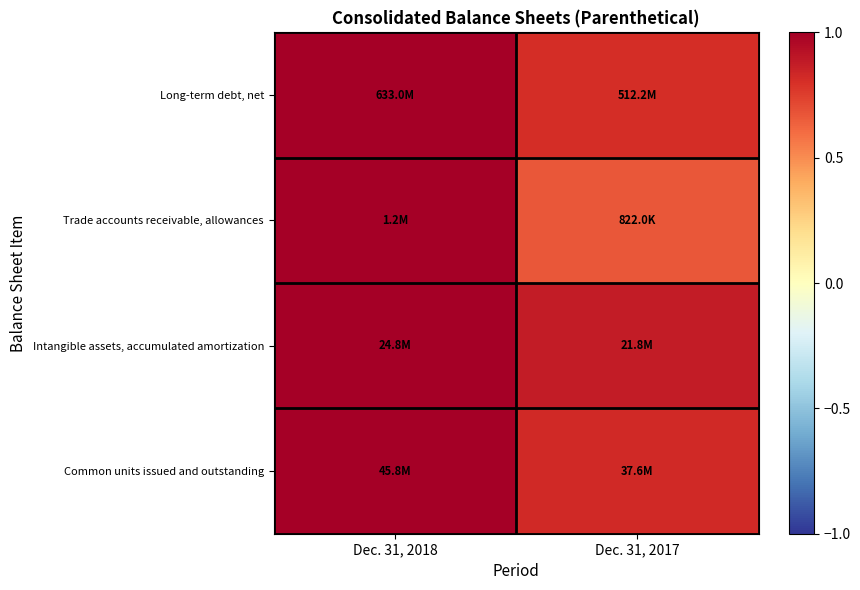

Reading left to right, list all the values displayed in this chart.

Long-term debt, net: Dec. 31, 2018=1.0	Dec. 31, 2017=0.8
Trade accounts receivable, allowances: Dec. 31, 2018=1.0	Dec. 31, 2017=0.7
Intangible assets, accumulated amortization: Dec. 31, 2018=1.0	Dec. 31, 2017=0.9
Common units issued and outstanding: Dec. 31, 2018=1.0	Dec. 31, 2017=0.8